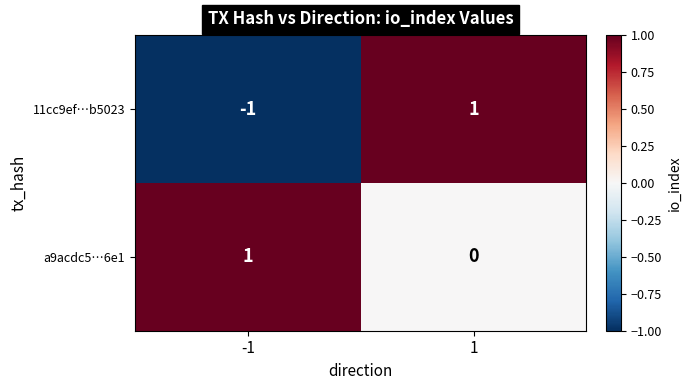

Is it true that a9acdc5…6e1 equals 1 at -1?

True